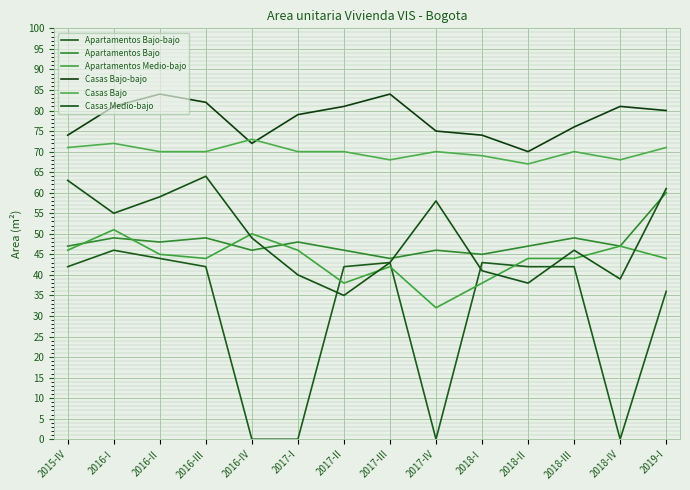

Which series has the largest total across all categories?

Casas Bajo-bajo